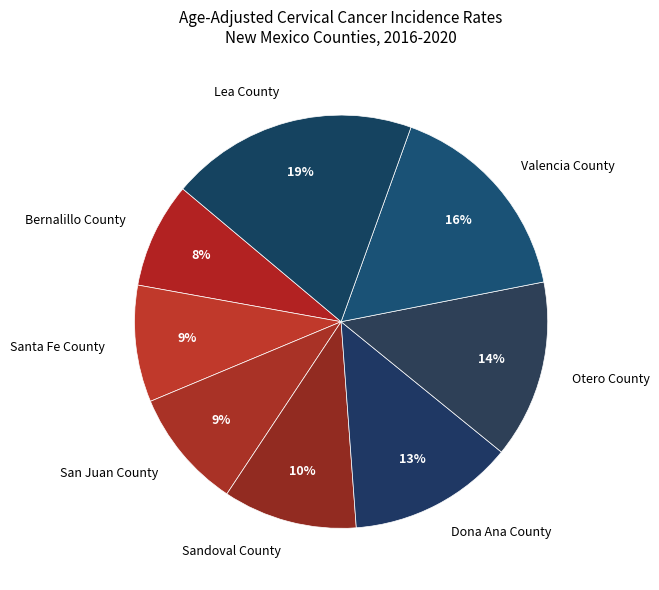

To the nearest percent, what is the difference between the largest and smallest slice percentages?

11%